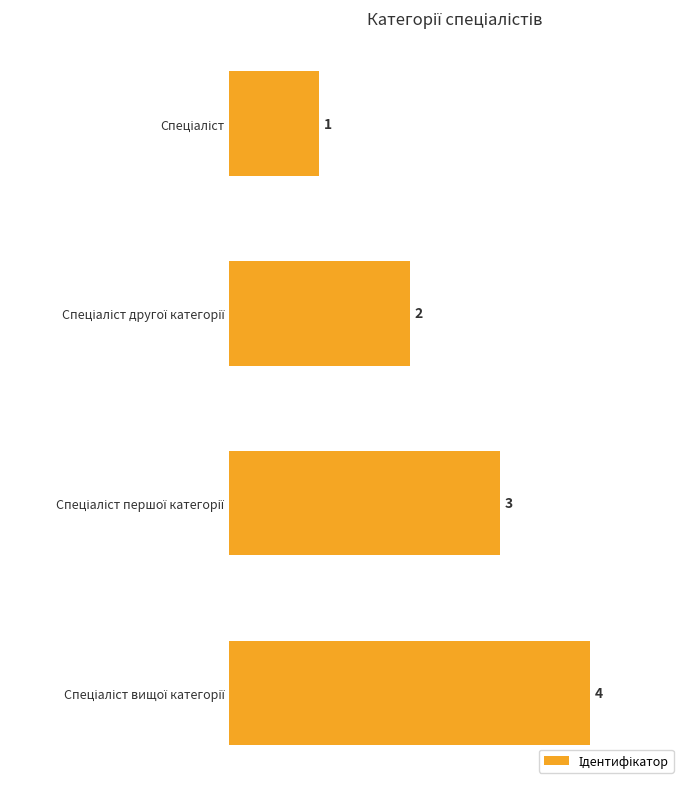

What is the value of the 2nd bar from the top?

2